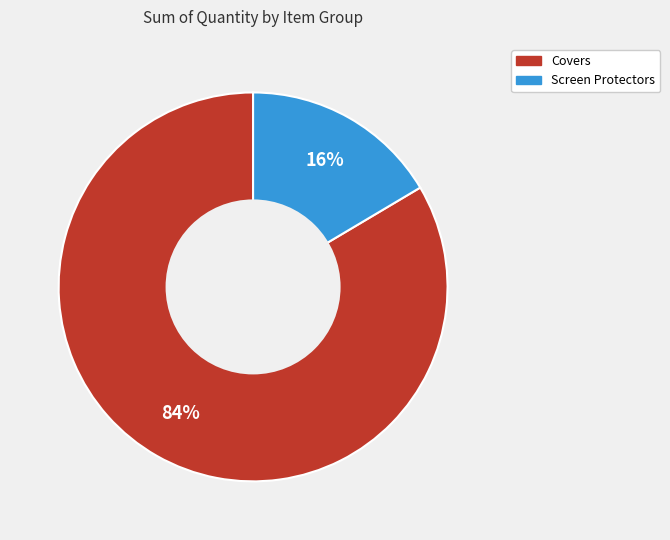

To the nearest percent, what portion does Screen Protectors represent?

16%